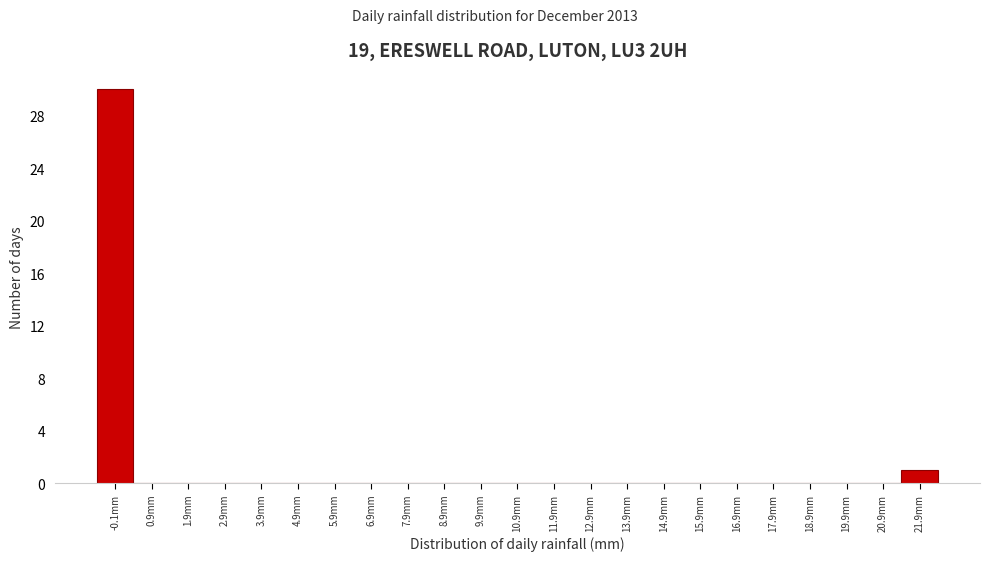

Reading left to right, extract all data points from this chart.

-0.1mm=30	0.9mm=0	1.9mm=0	2.9mm=0	3.9mm=0	4.9mm=0	5.9mm=0	6.9mm=0	7.9mm=0	8.9mm=0	9.9mm=0	10.9mm=0	11.9mm=0	12.9mm=0	13.9mm=0	14.9mm=0	15.9mm=0	16.9mm=0	17.9mm=0	18.9mm=0	19.9mm=0	20.9mm=0	21.9mm=1